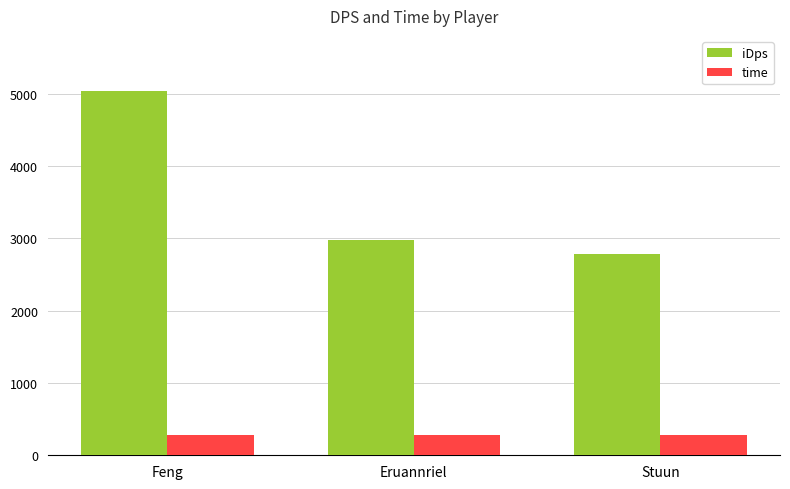

What is the maximum value shown in the chart?

5044.4